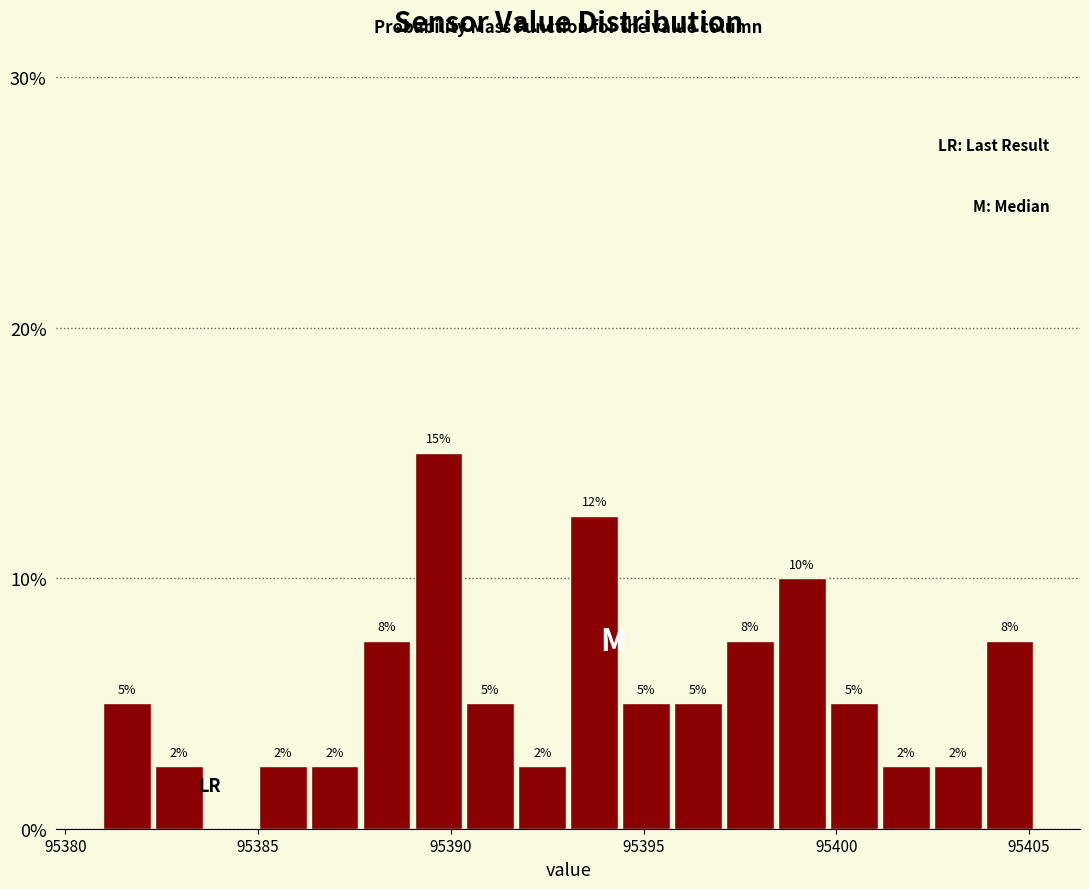

Read against the x-axis, roughly where is the centre of the tallest bar?

95389.5